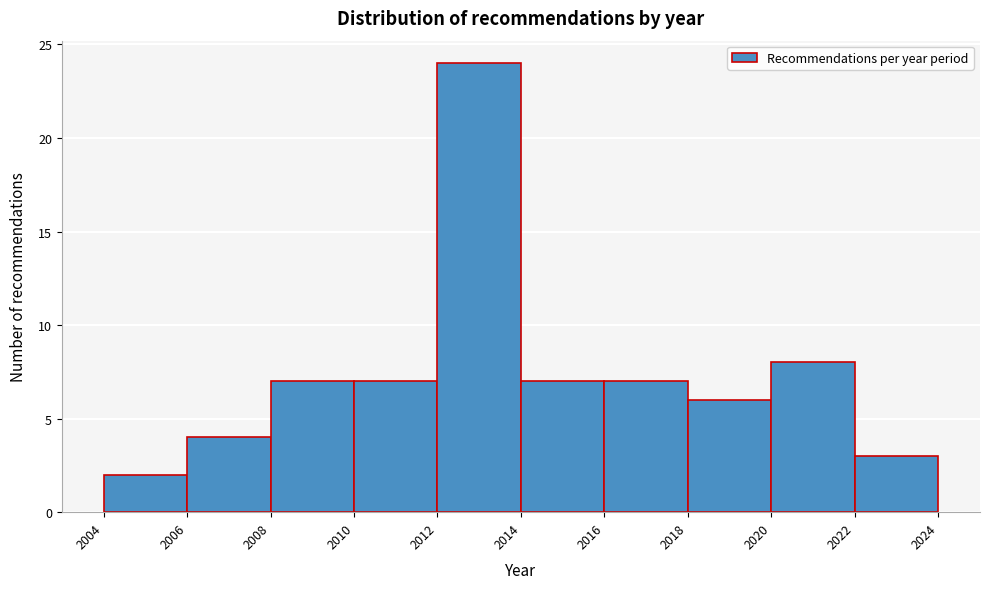

Reading left to right, list every bar in this chart as the range it spans on the x-axis followed by its height. The values are not printed on the chart, so give them approximately, as read against the axis.

2004 to 2006: 2
2006 to 2008: 4
2008 to 2010: 7
2010 to 2012: 7
2012 to 2014: 24
2014 to 2016: 7
2016 to 2018: 7
2018 to 2020: 6
2020 to 2022: 8
2022 to 2024: 3